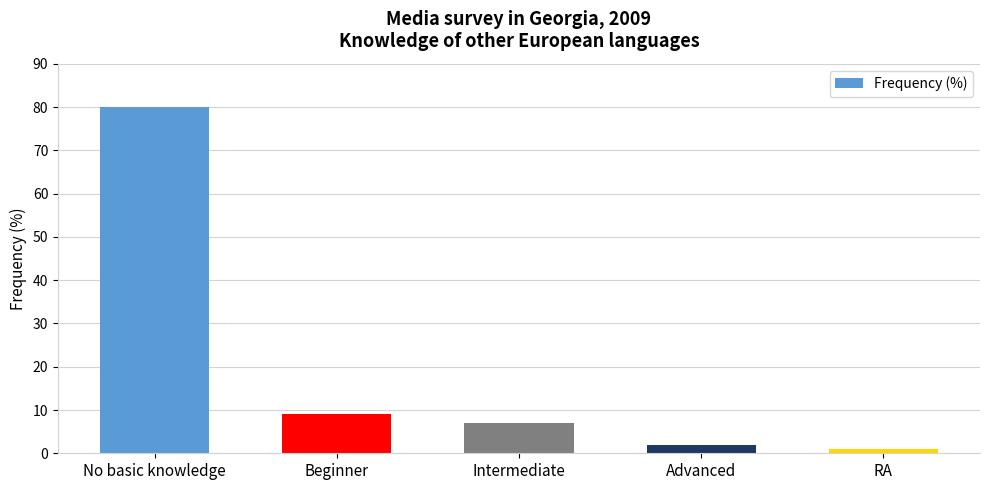

Rank the categories by value from lowest to highest.

RA, Advanced, Intermediate, Beginner, No basic knowledge